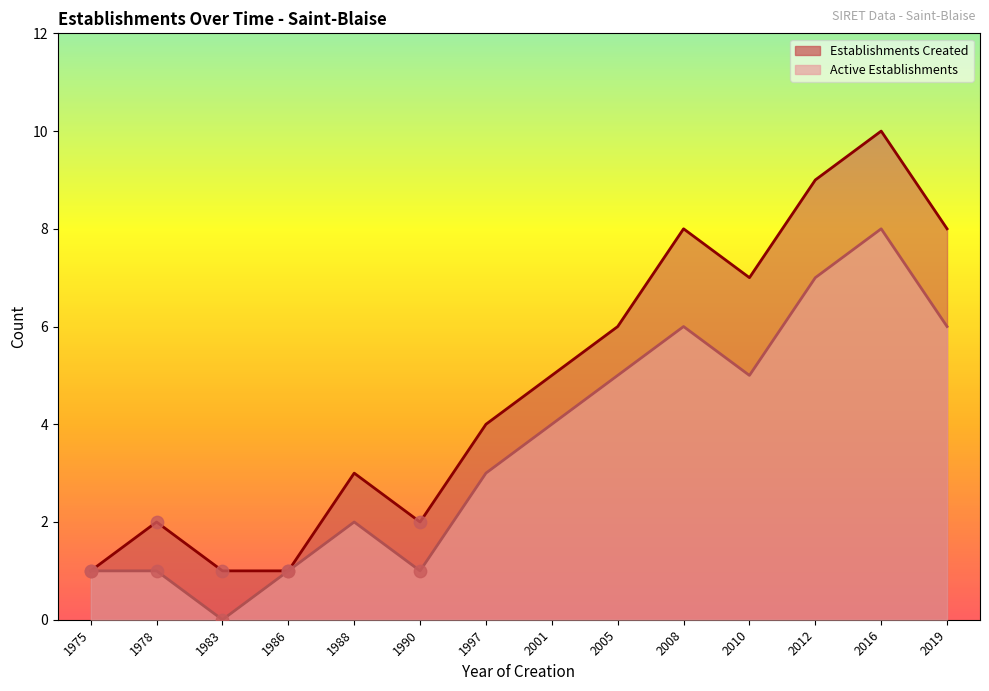

Is the value of Active Establishments at 2019 greater than the value of Establishments Created at 2016?

No